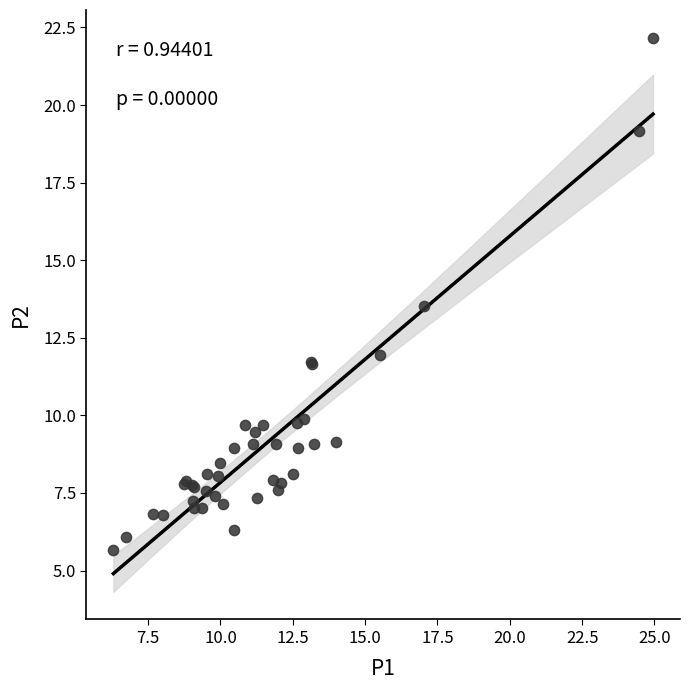

What Y value in the scatter plot is closest to 13?

13.5